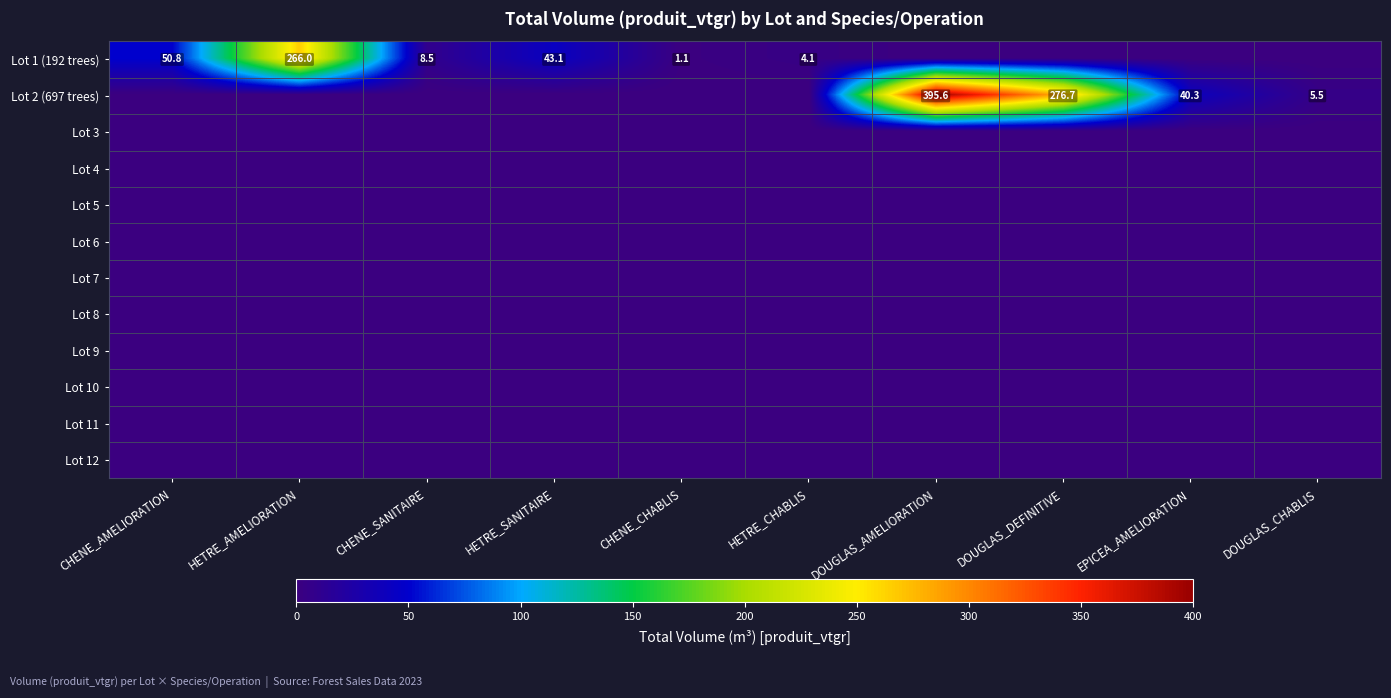

Which series changed the most between CHENE_AMELIORATION and CHENE_SANITAIRE?

Lot 1 (192 trees)